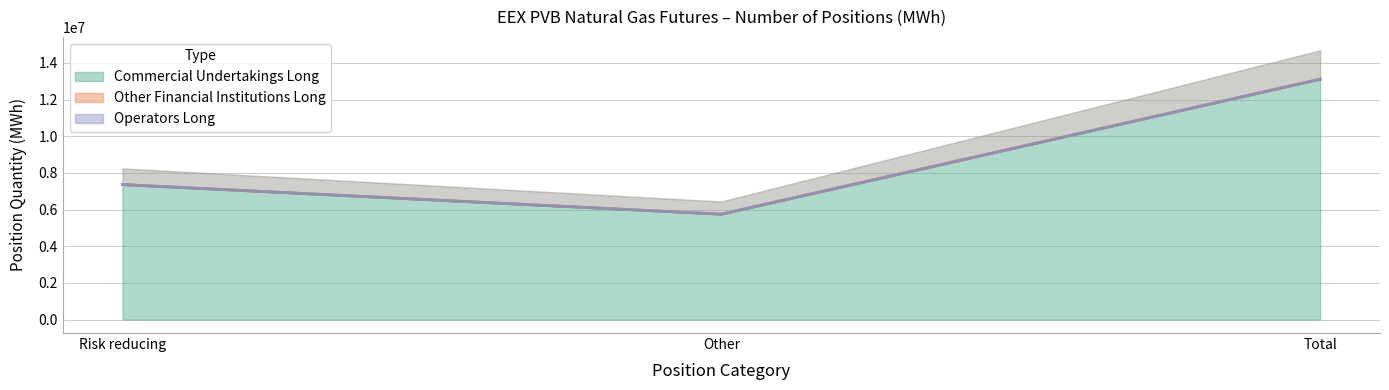

What is the label of the 1st point from the left?

Risk reducing